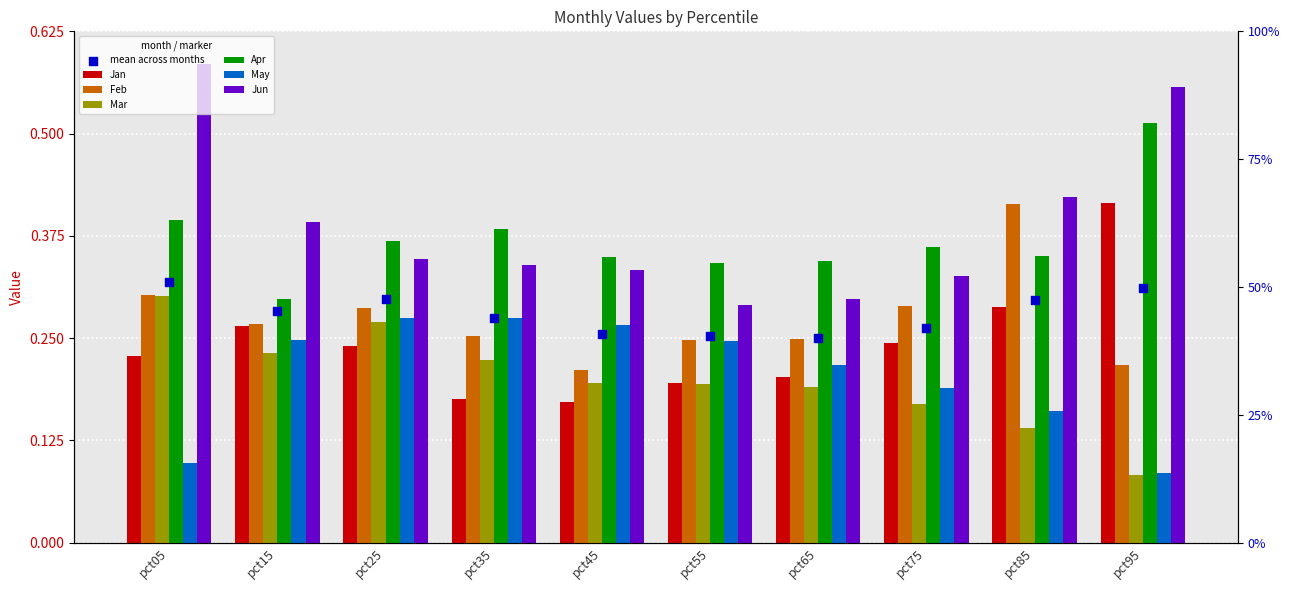

What is the total value across all series at pct35?

1.6